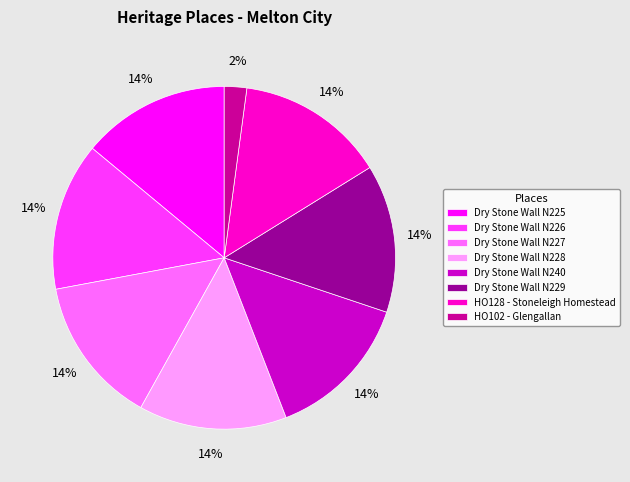

What is the smallest slice in the pie chart?

HO102 - Glengallan